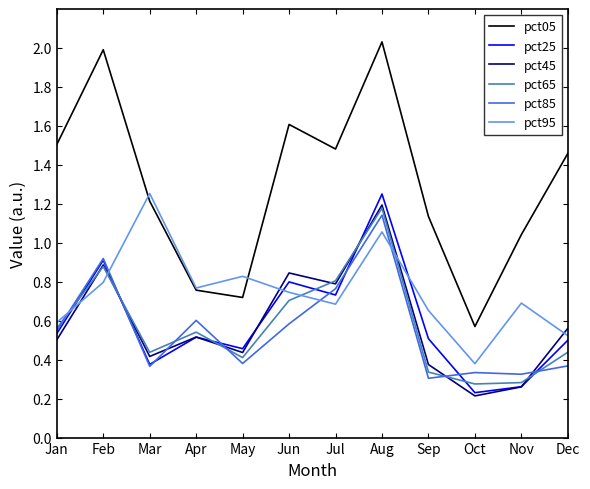

Which series changed the most between Jan and Aug?

pct25